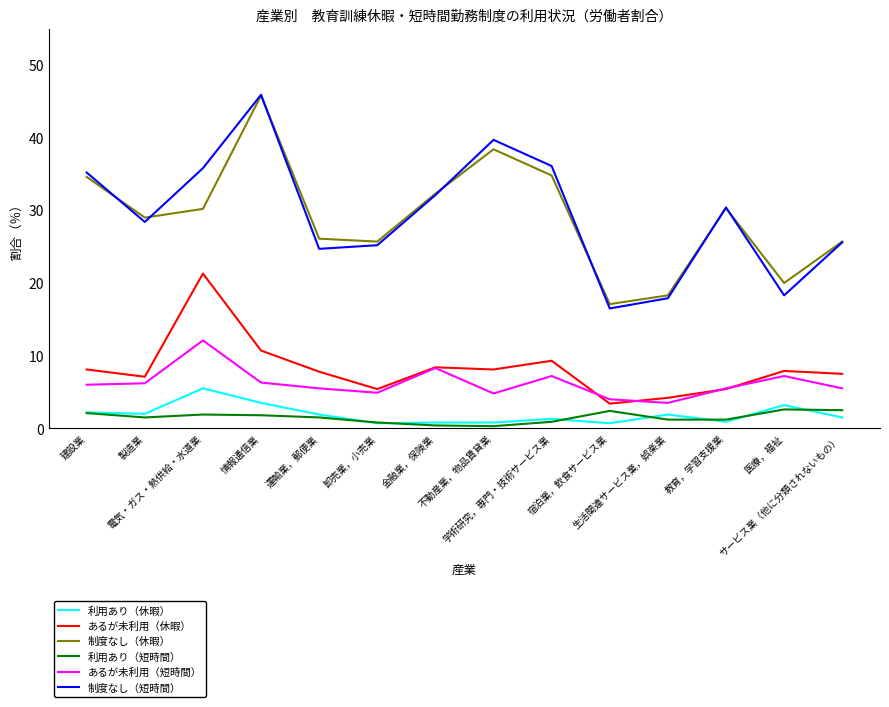

What is the difference between the あるが未利用（短時間） values at 生活関連サービス業，娯楽業 and 電気・ガス・熱供給・水道業?

8.6